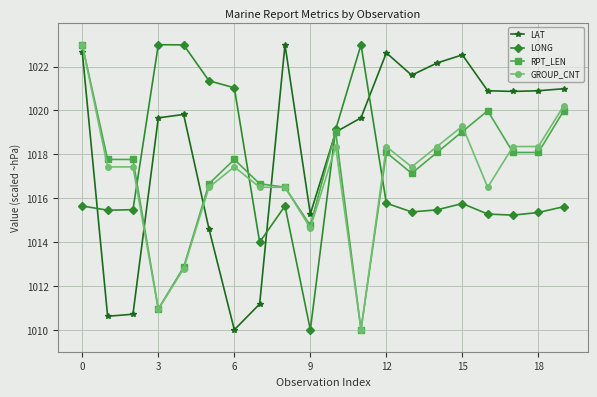

How many categories are shown in the chart?

20